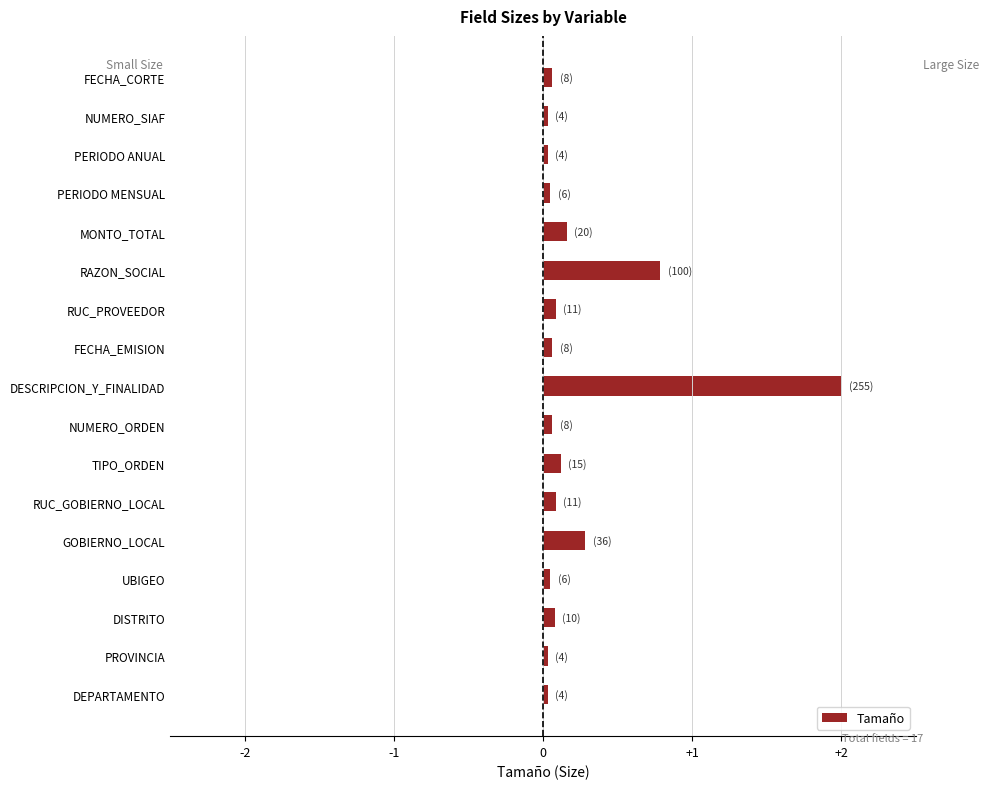

Are the bars grouped side by side (vs. stacked)?

No